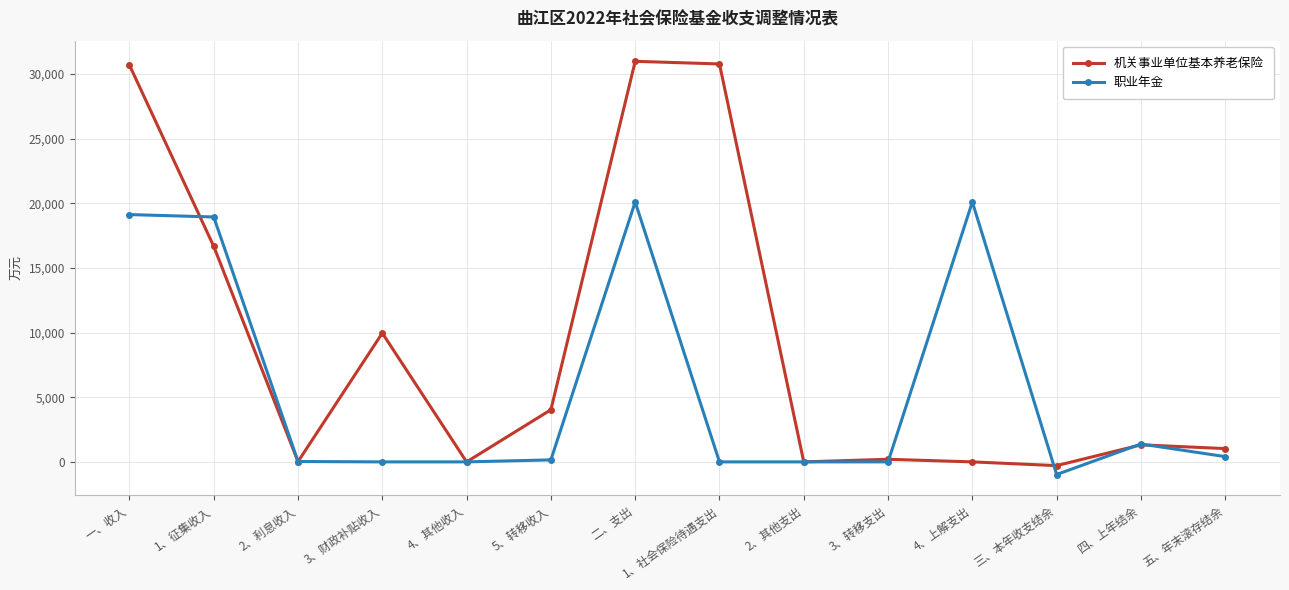

Is the value of 职业年金 at 三、本年收支结余 greater than the value of 机关事业单位基本养老保险 at 二、支出?

No